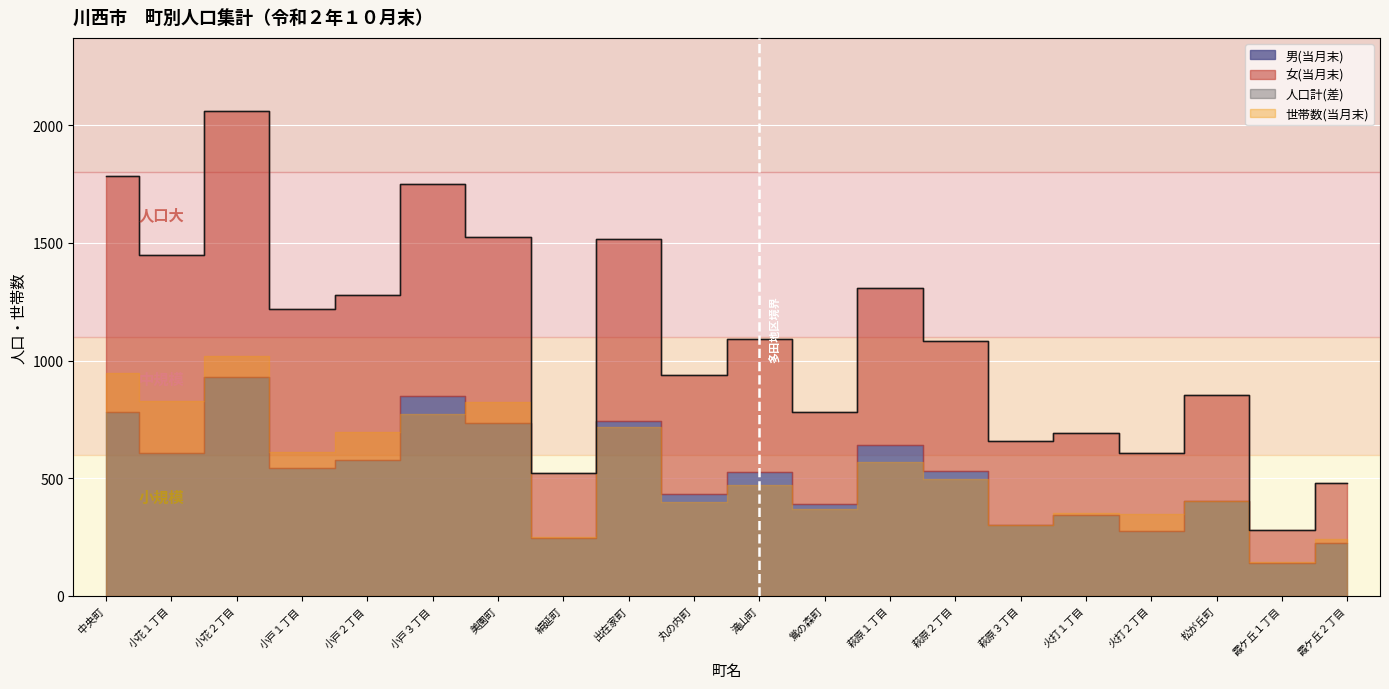

True or false: 男(当月末) and 人口計 cross at least once.

False